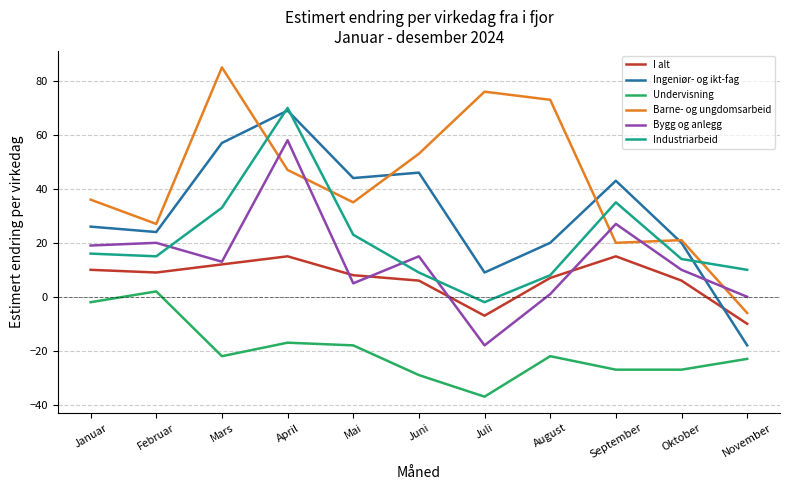

What is the total value across all series at Februar?

97